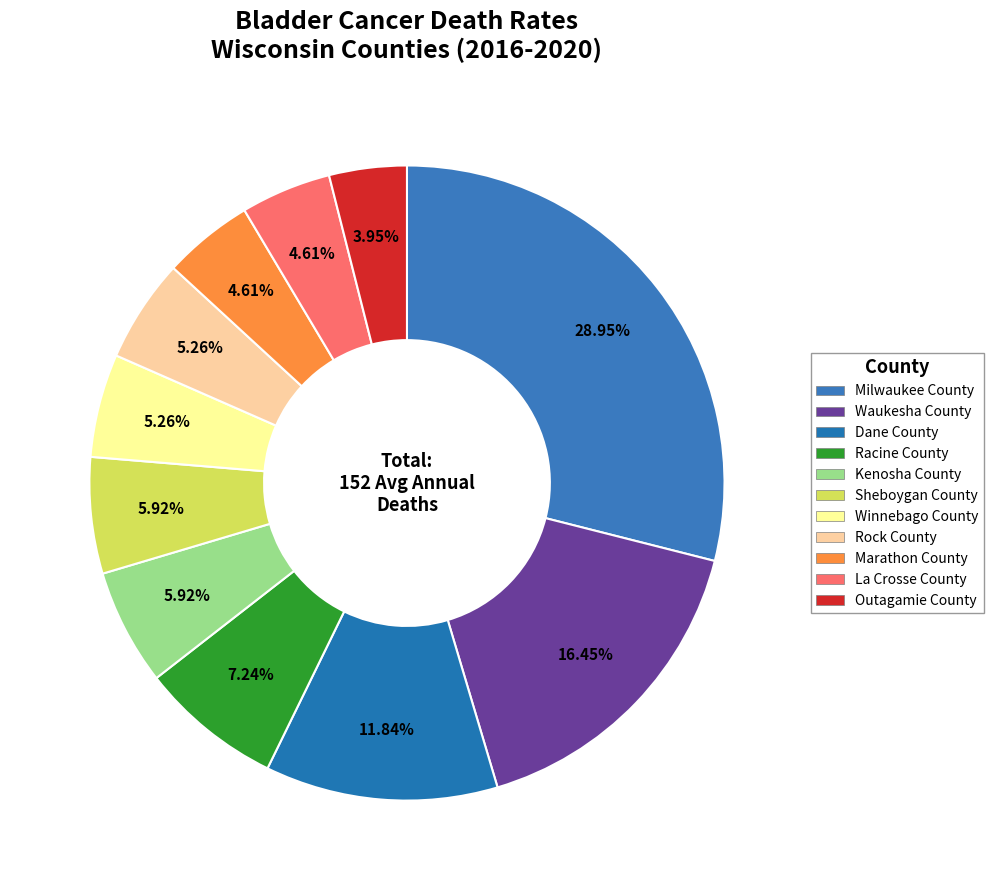

Does any single category account for the majority?

No